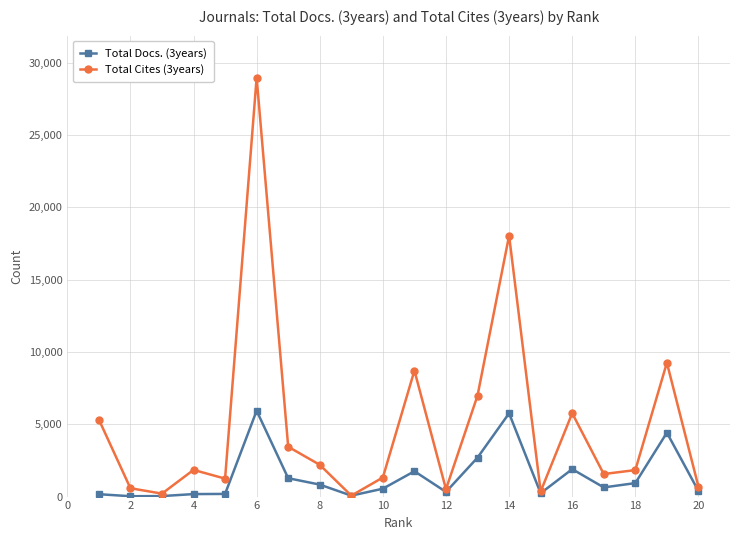

True or false: Total Docs. (3years) has more than 0 points higher than both neighbors.

True